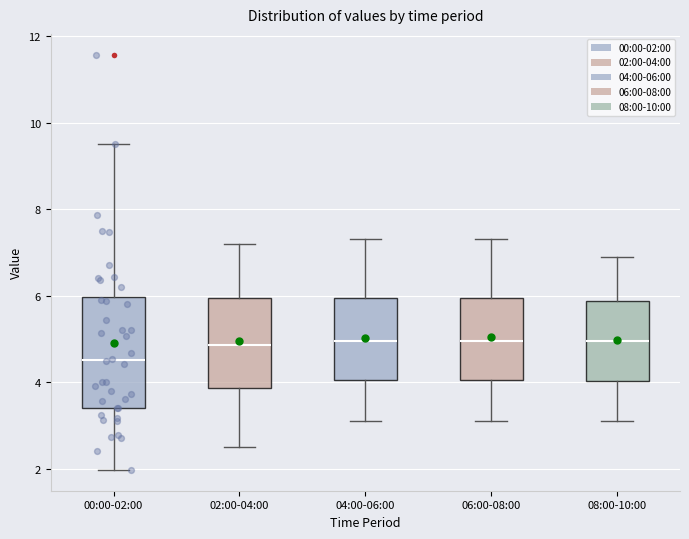

Reading left to right, transcribe this box plot: for each box, give where its median line is, the range the box spans, and where its two whiskers end, as read against the y-axis. The values are not printed on the chart, so give them approximately, as read against the axis.

00:00-02:00: median 4.6, box 3.4 to 6.0, whiskers 2.0 to 9.6
02:00-04:00: median 4.8, box 3.8 to 6.0, whiskers 2.6 to 7.2
04:00-06:00: median 5.0, box 4.0 to 6.0, whiskers 3.2 to 7.4
06:00-08:00: median 5.0, box 4.0 to 6.0, whiskers 3.2 to 7.4
08:00-10:00: median 5.0, box 4.0 to 5.8, whiskers 3.2 to 7.0